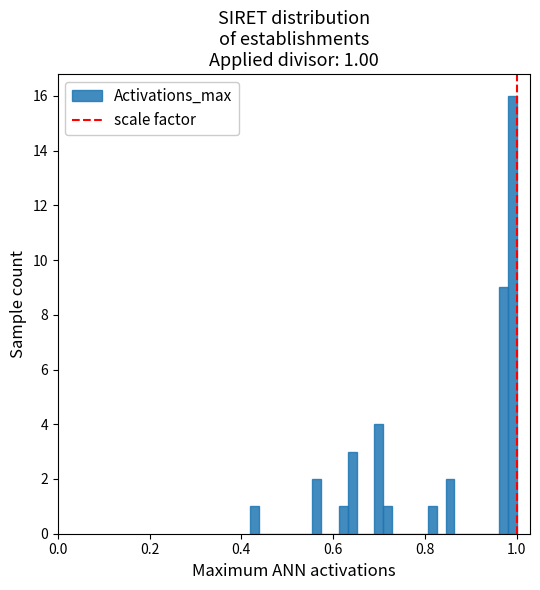

Around what value on the x-axis is the tallest bar? Give the approximate position of its centre, as read against the axis.

1.00